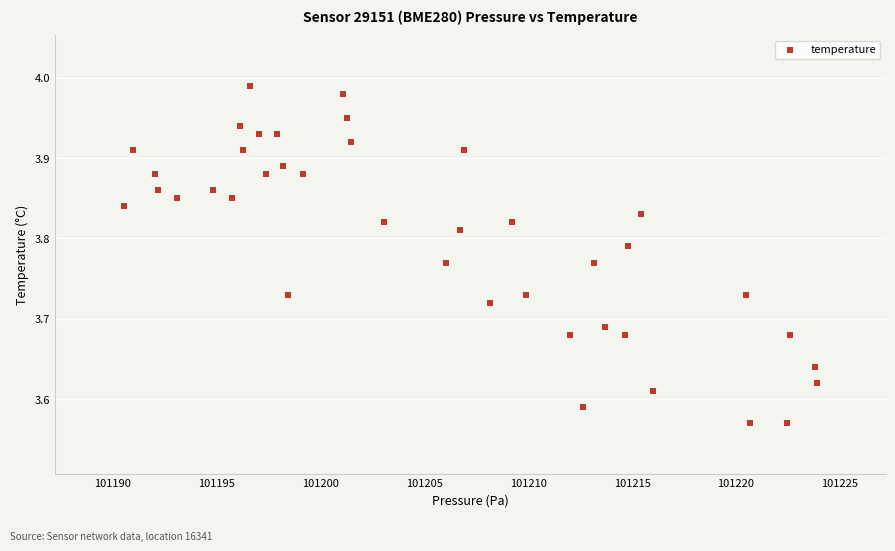

What is the range of X values (max minus min)?

33.3